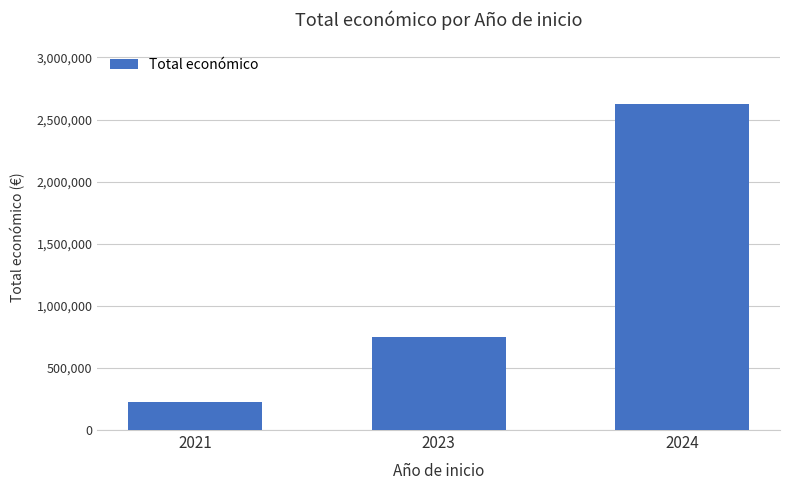

What is the sum of all values?

3604275